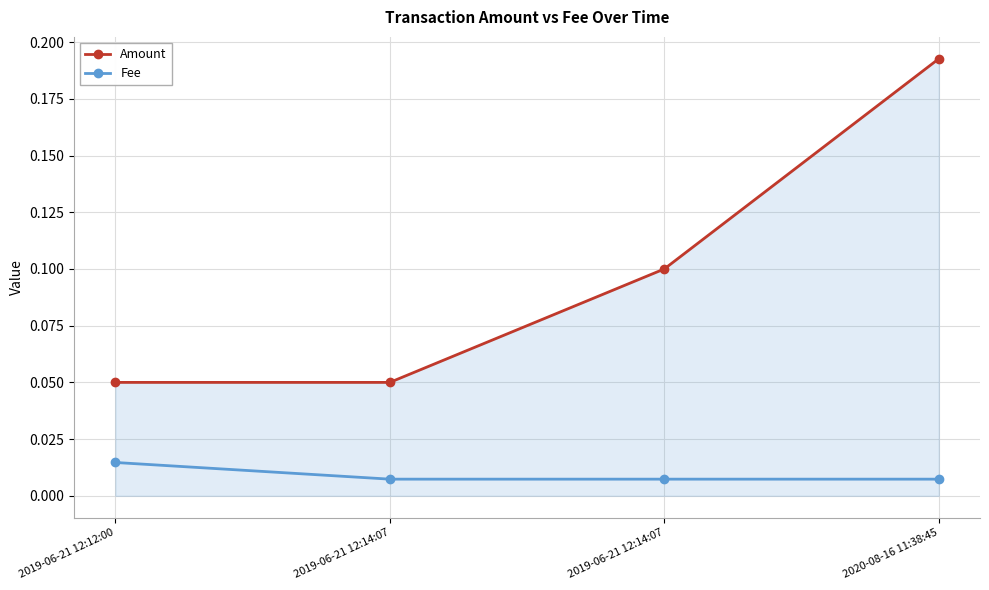

Is this an area chart (filled region under the line)?

Yes